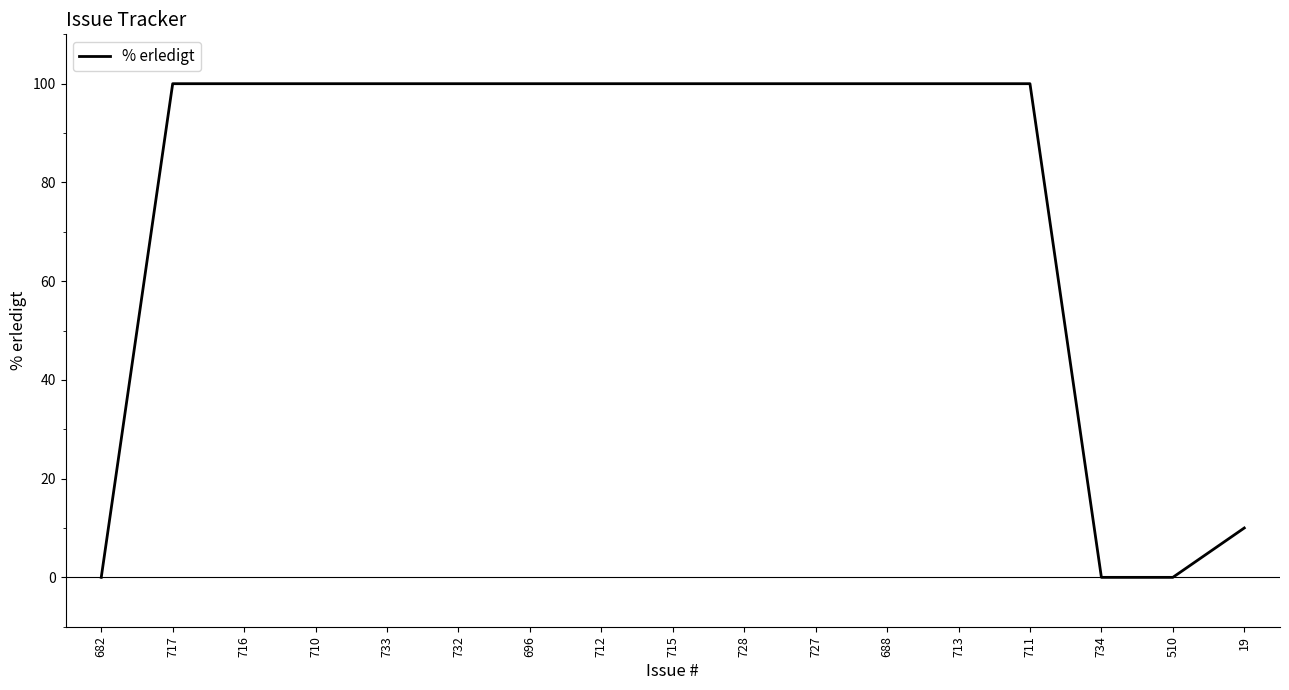

What is the ratio of the value at 728 to the value at 717?

1.0